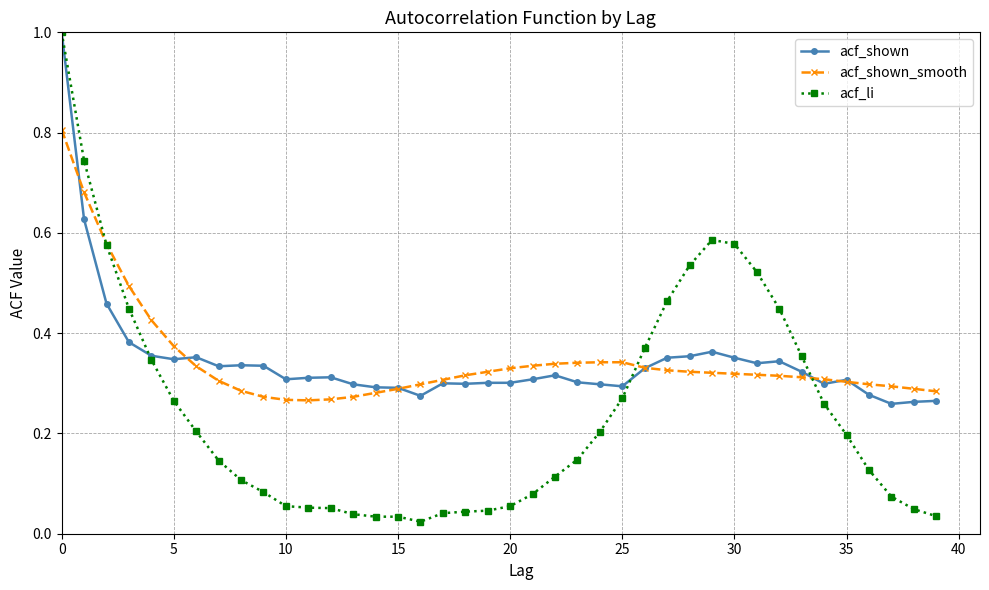

Which series has the largest range (max minus min)?

acf_li